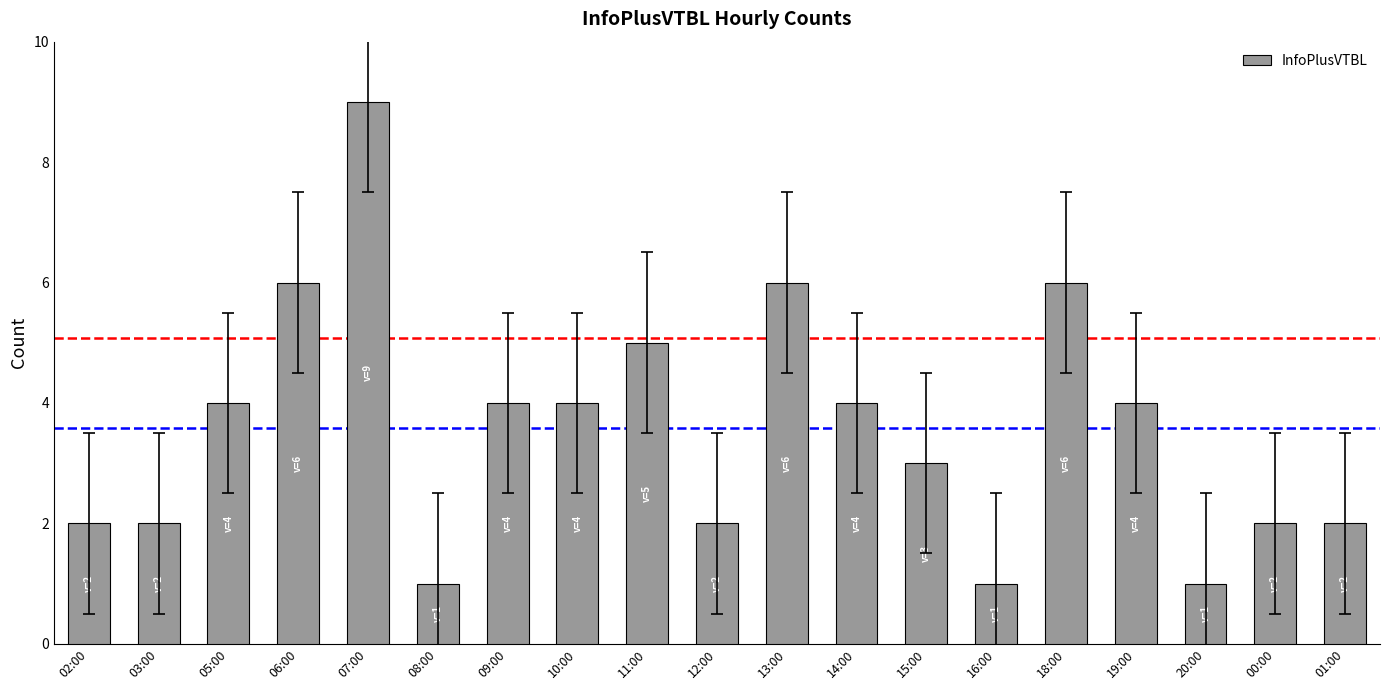

Count the values in the range 2 to 5.

12